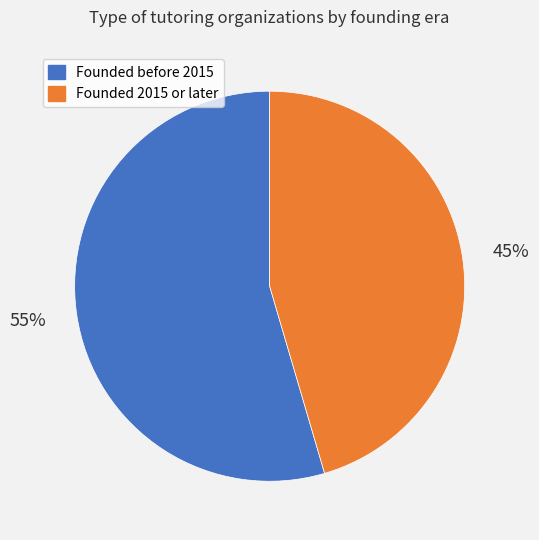

Does any single category account for the majority?

Yes